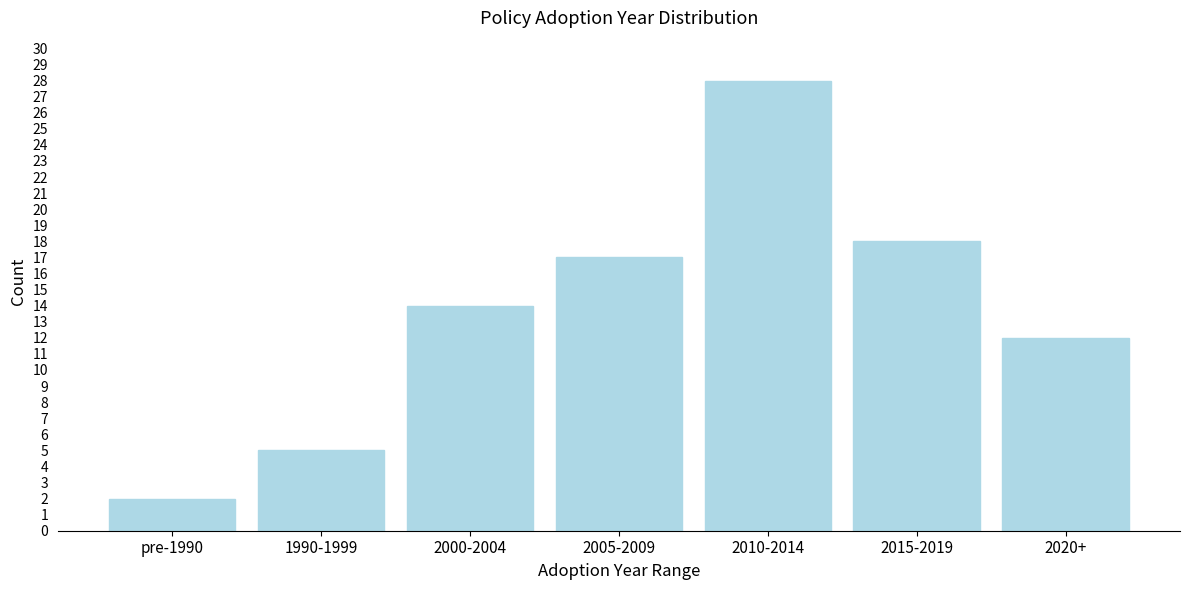

Reading left to right, list all the values displayed in this chart.

pre-1990=2	1990-1999=5	2000-2004=14	2005-2009=17	2010-2014=28	2015-2019=18	2020+=12